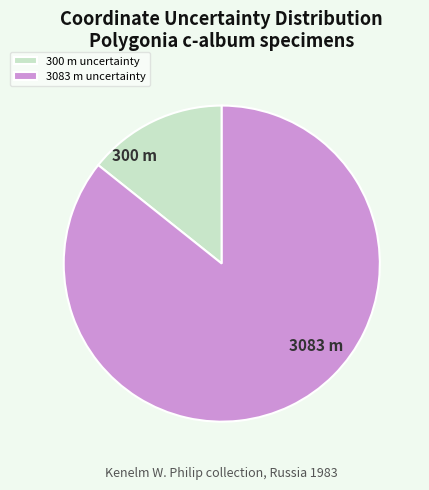

Count the number of slices in the pie.

2